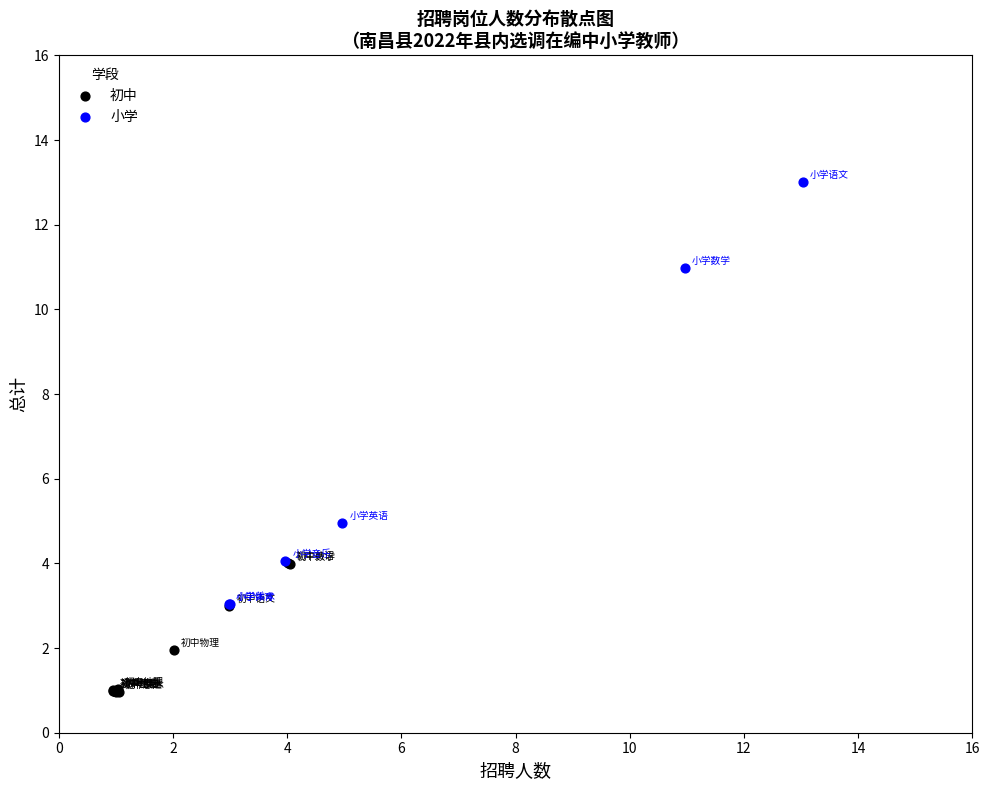

Which series reaches the maximum Y coordinate?

小学